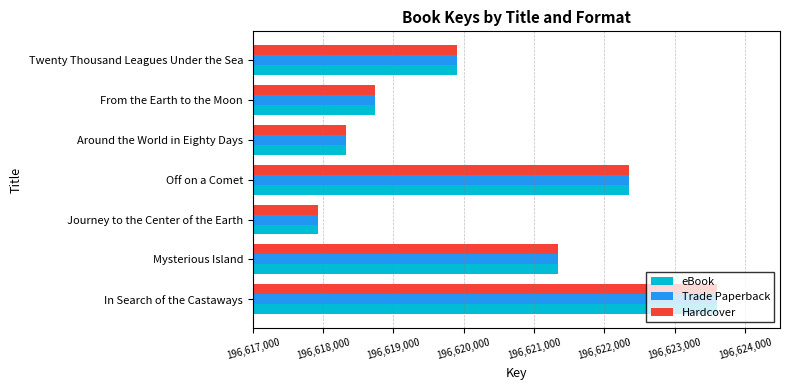

What is the difference between the second highest and minimum values in the Hardcover series?

4413